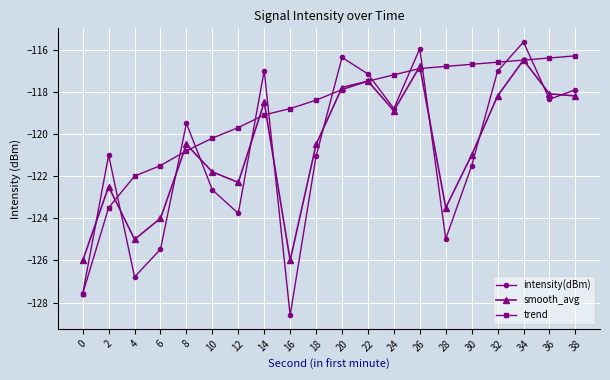

What is the difference between the maximum and second lowest values in the trend series?

7.2